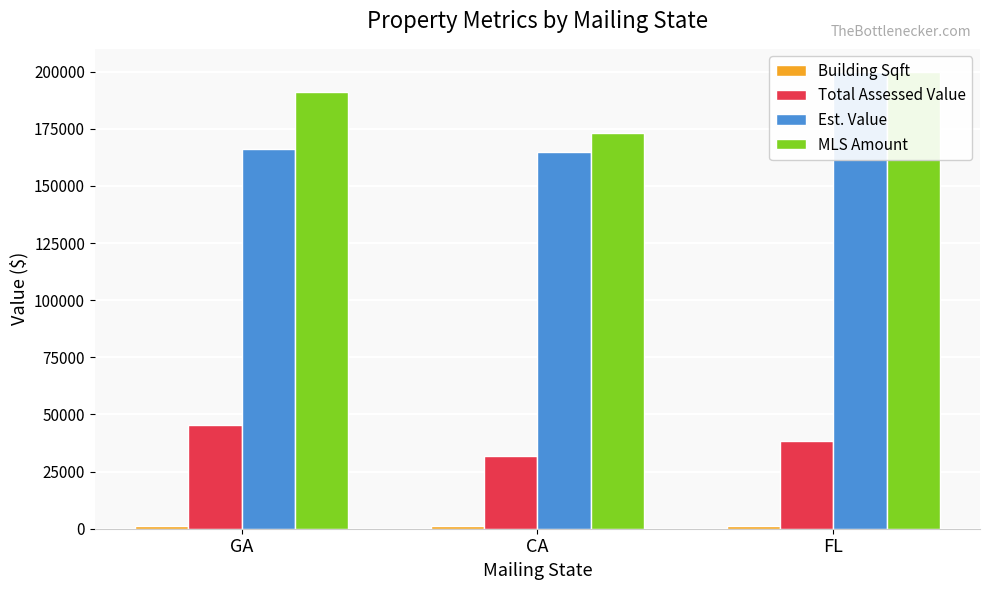

How many MLS Amount values are between 173000 and 200000?

3